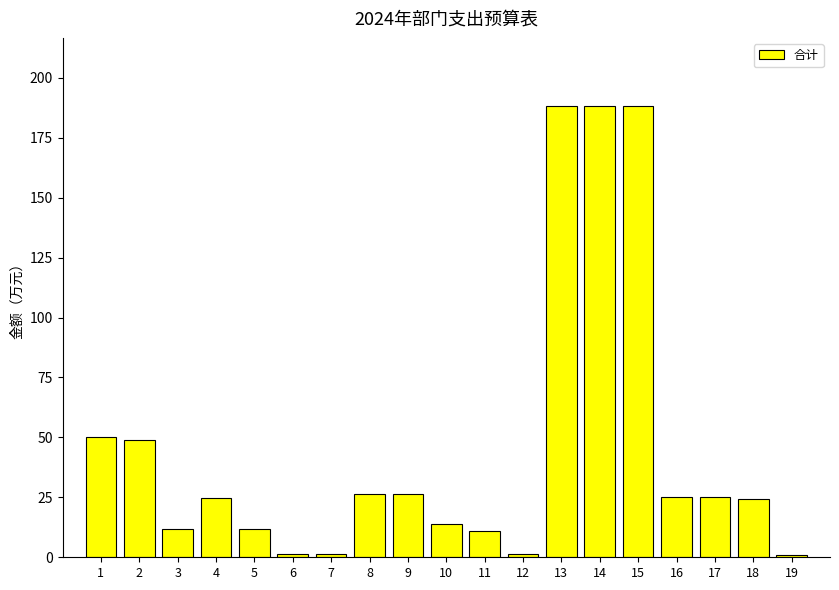

What is the sum of all values?

869.9